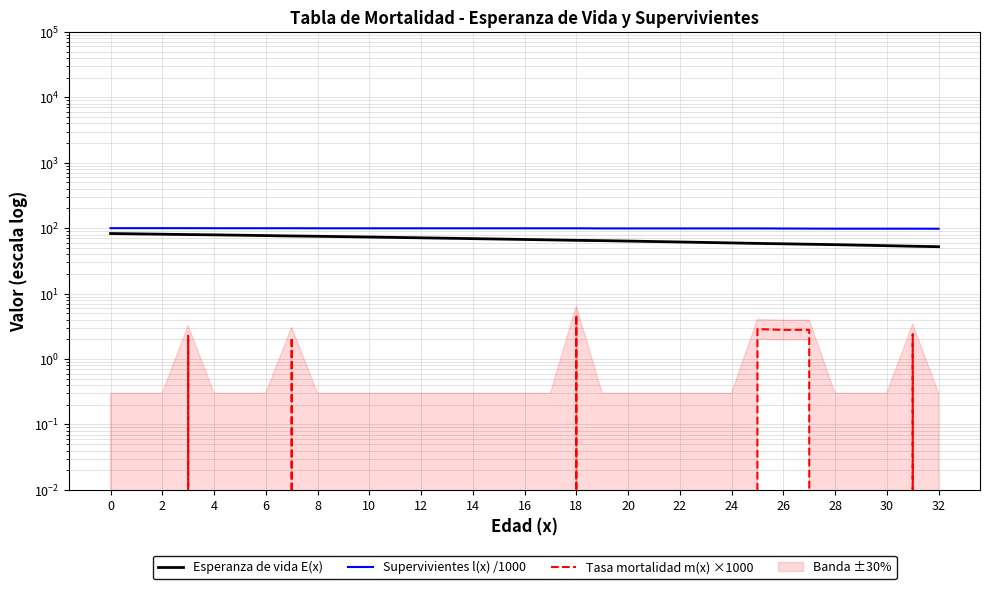

What is the maximum value shown in the chart?

100.0